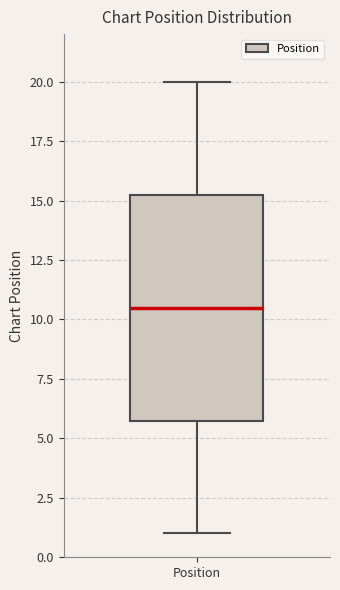

Transcribe this box plot: give where the median line is, the range the box spans, and where the two whiskers end, as read against the y-axis. The values are not printed on the chart, so give them approximately, as read against the axis.

median 10.5, box 6.0 to 15.5, whiskers 1.0 to 20.0